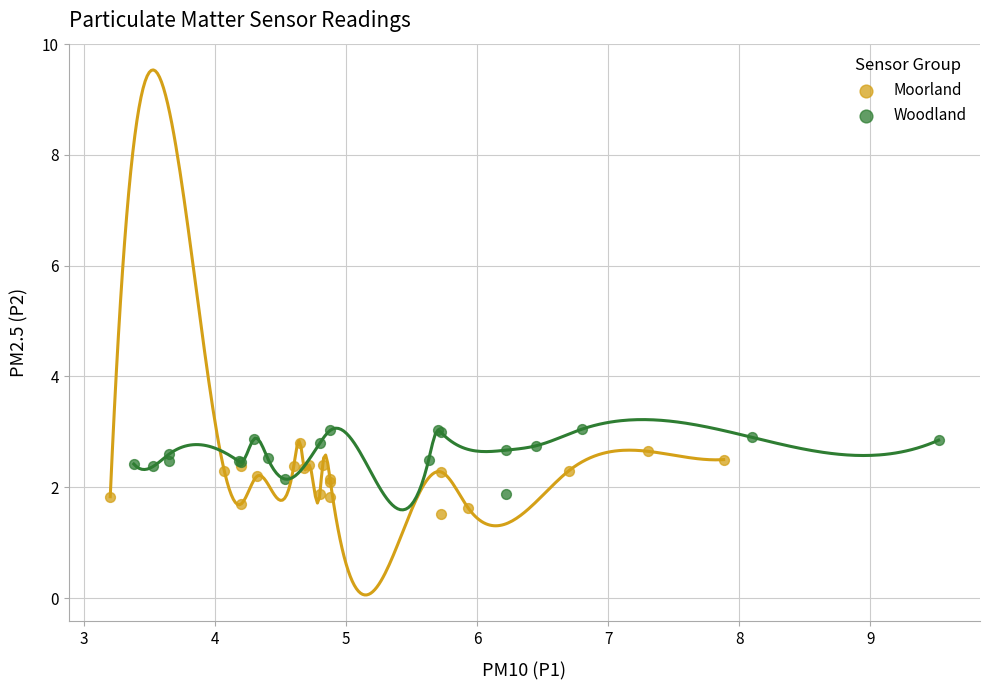

What are all the series names shown in the legend?

Moorland, Woodland